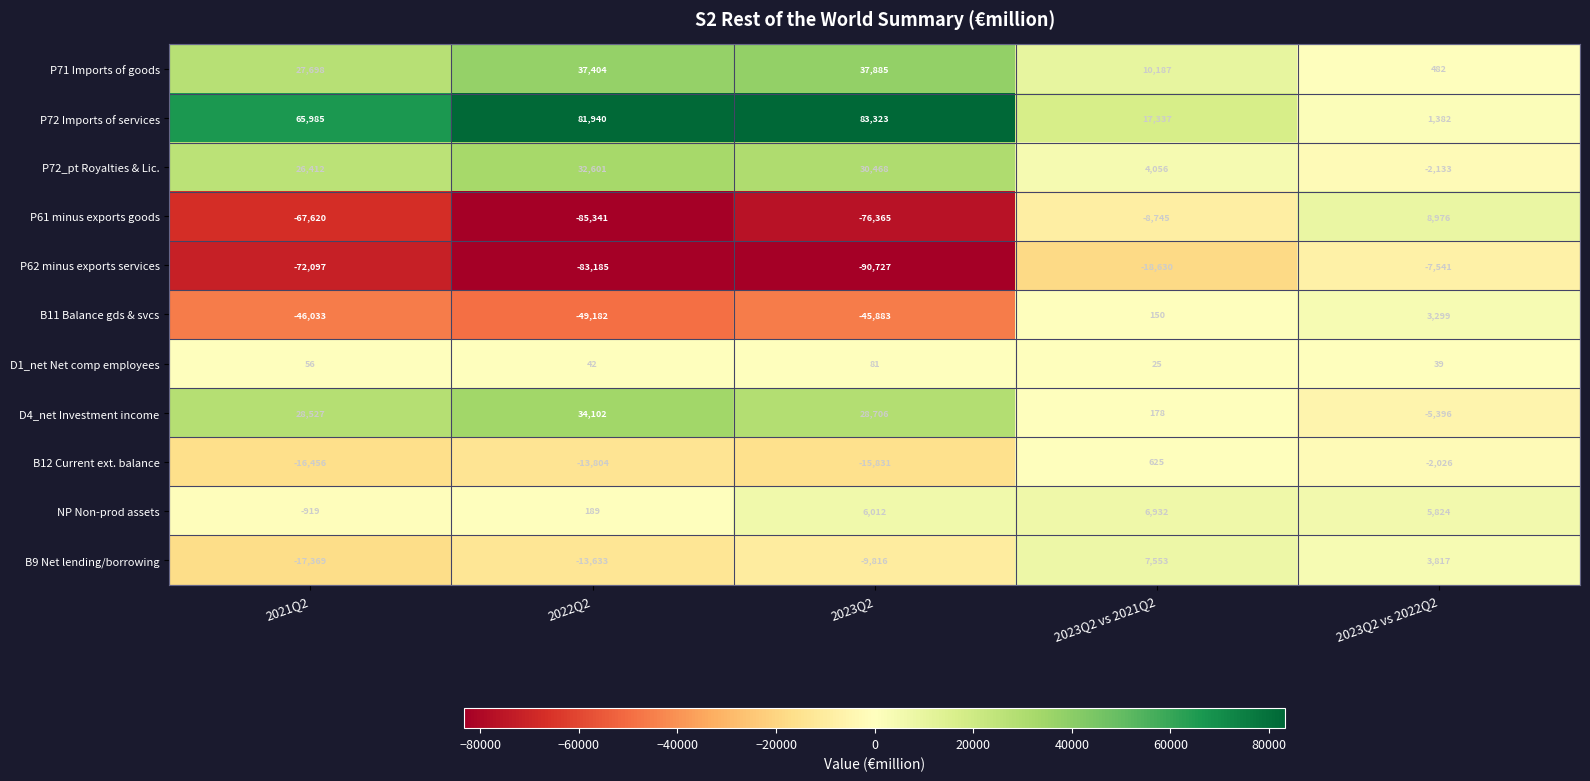

What is the difference between the highest and lowest values at 2023Q2?

174050